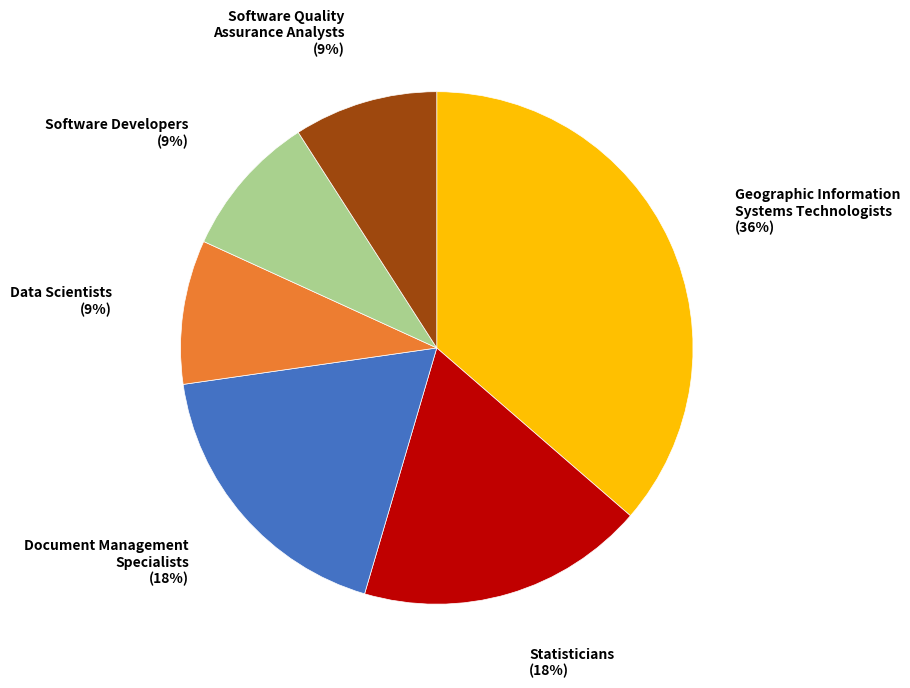

Is there any slice that represents more than half of the pie?

No